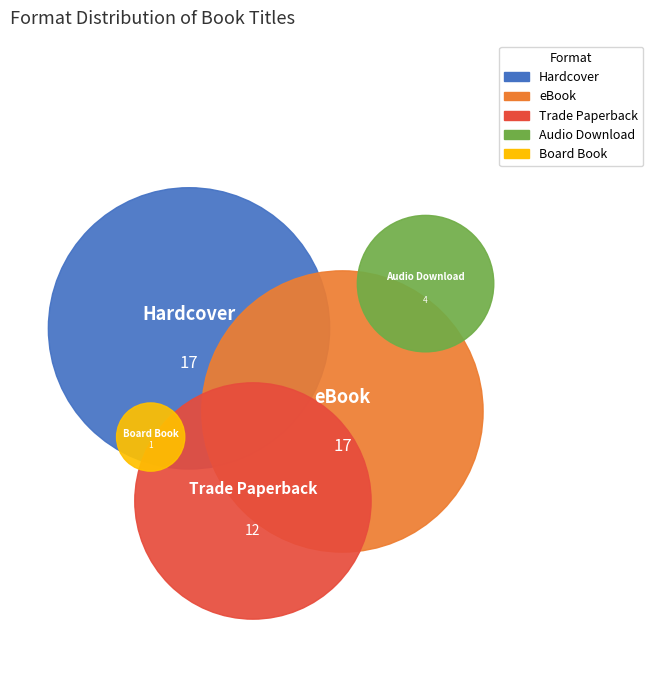

Which category has the biggest portion of the pie?

Hardcover